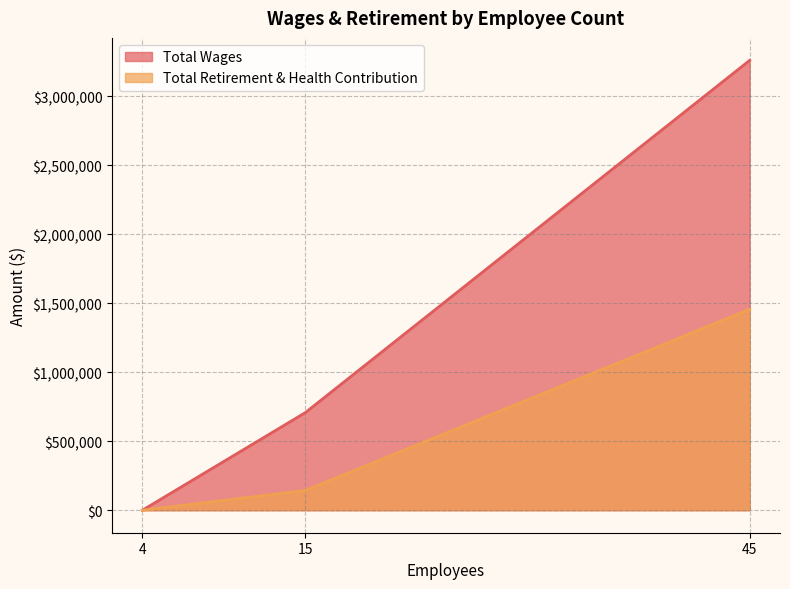

At which label does Total Wages first exceed 707131?

45